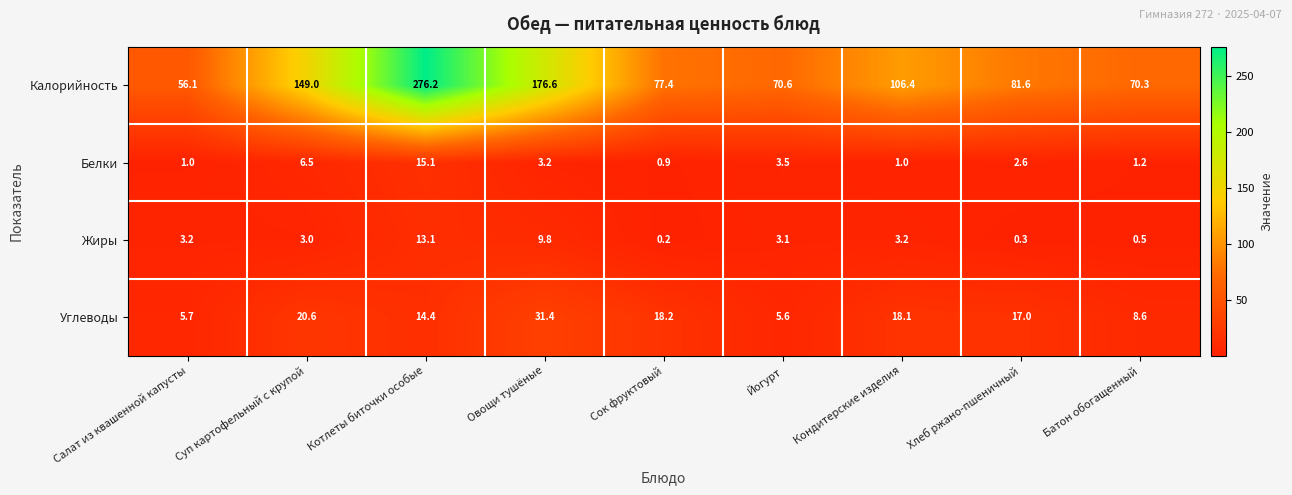

What is the difference between the Углеводы values at Хлеб ржано-пшеничный and Салат из квашенной капусты?

11.3